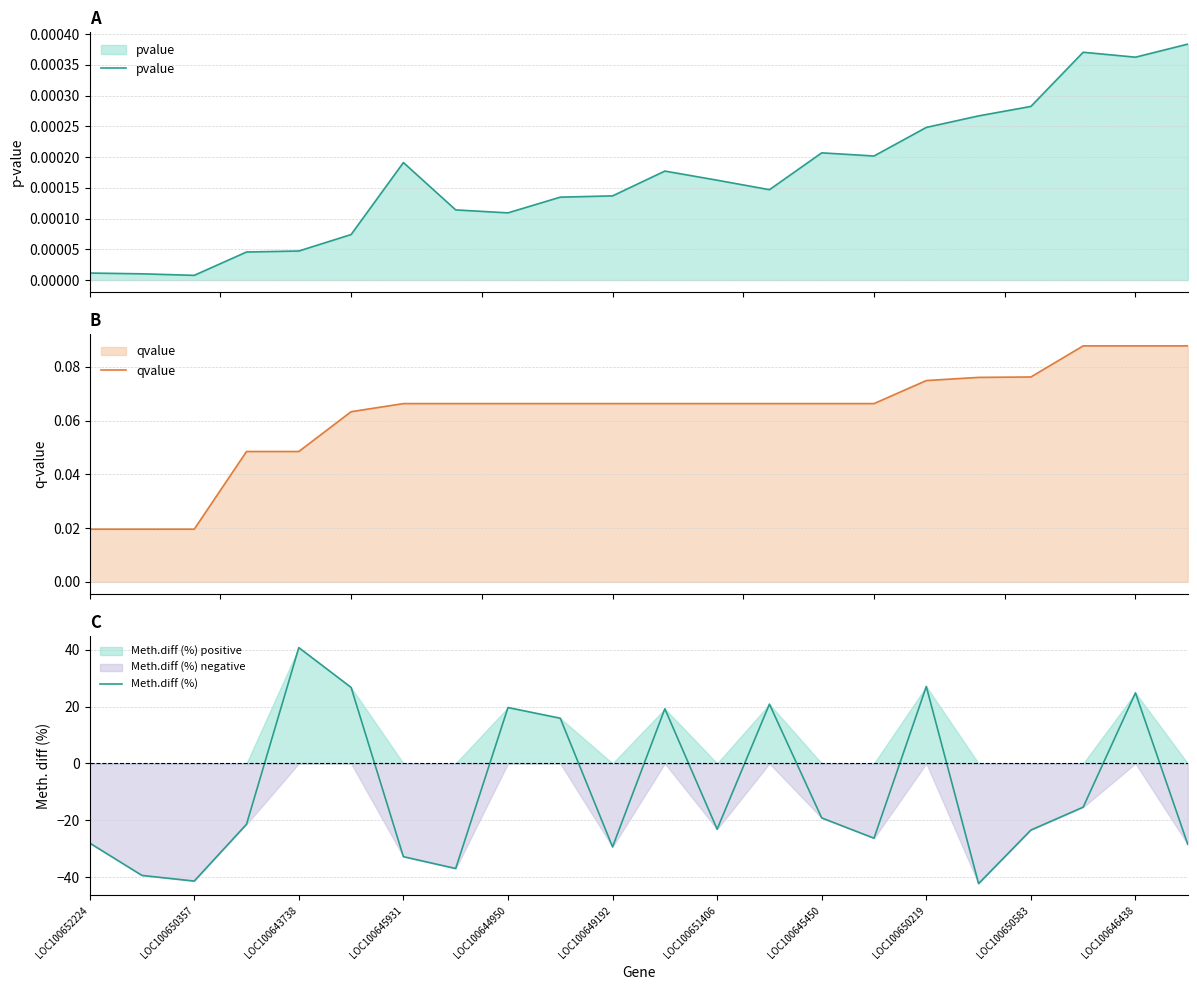

True or false: qvalue and pvalue cross at least once.

False